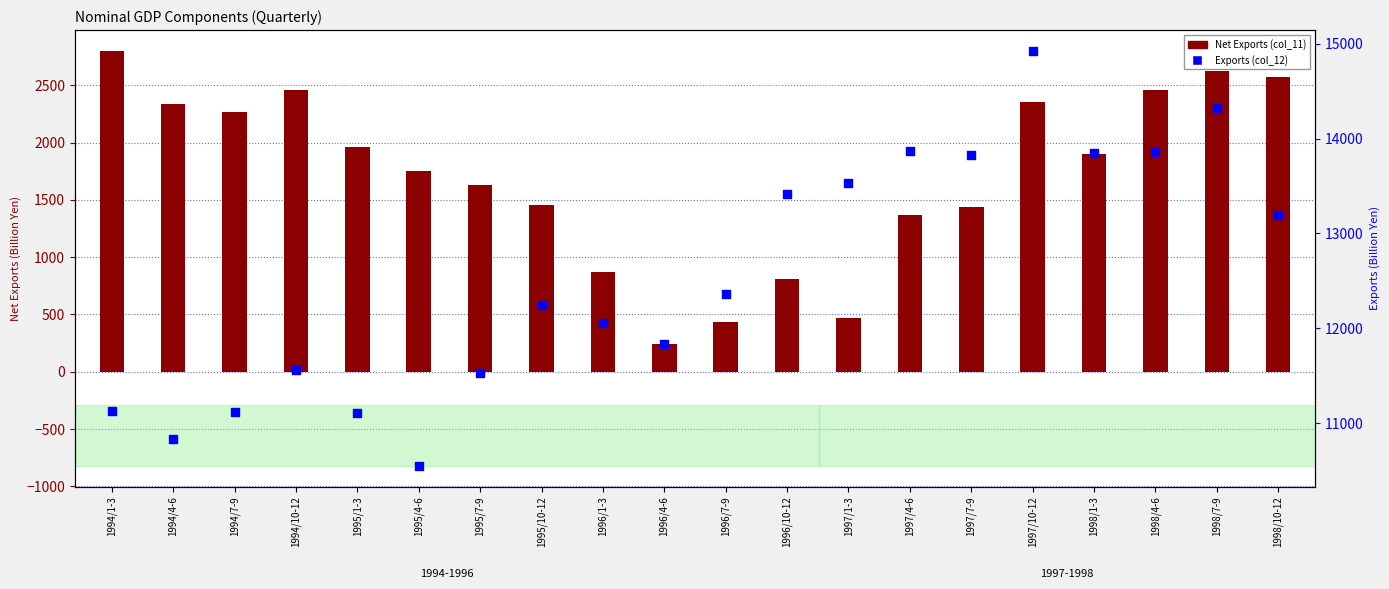

Which series reaches the maximum Y coordinate?

Exports (col_12)